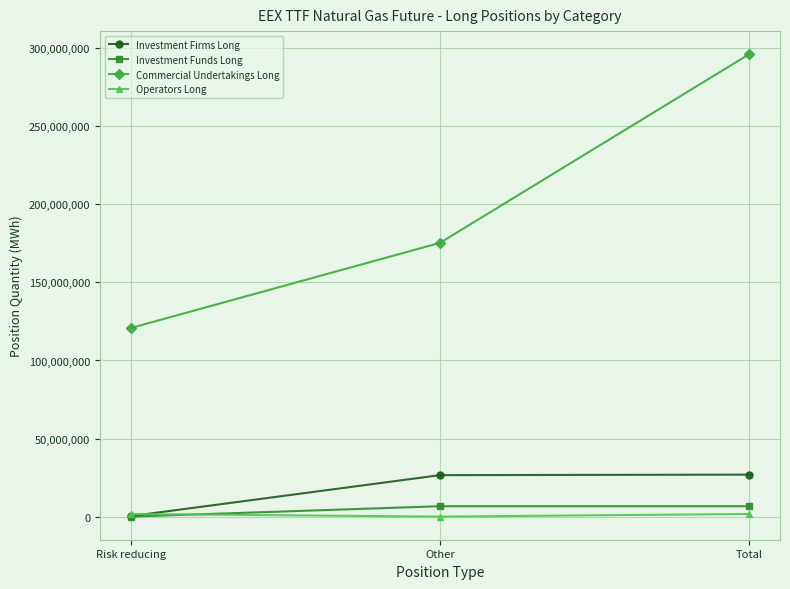

What is the maximum value for Operators Long?

1682342